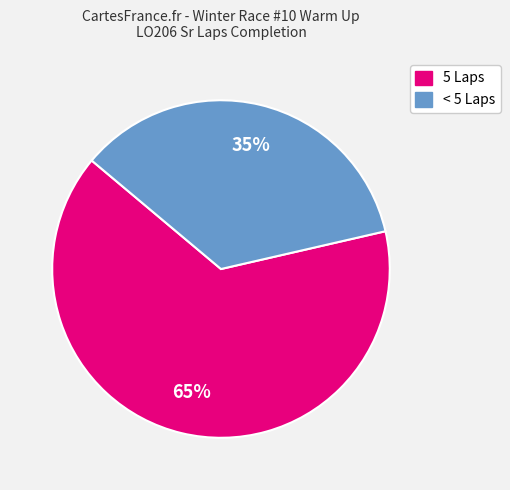

To the nearest percent, what is the average slice percentage?

50%